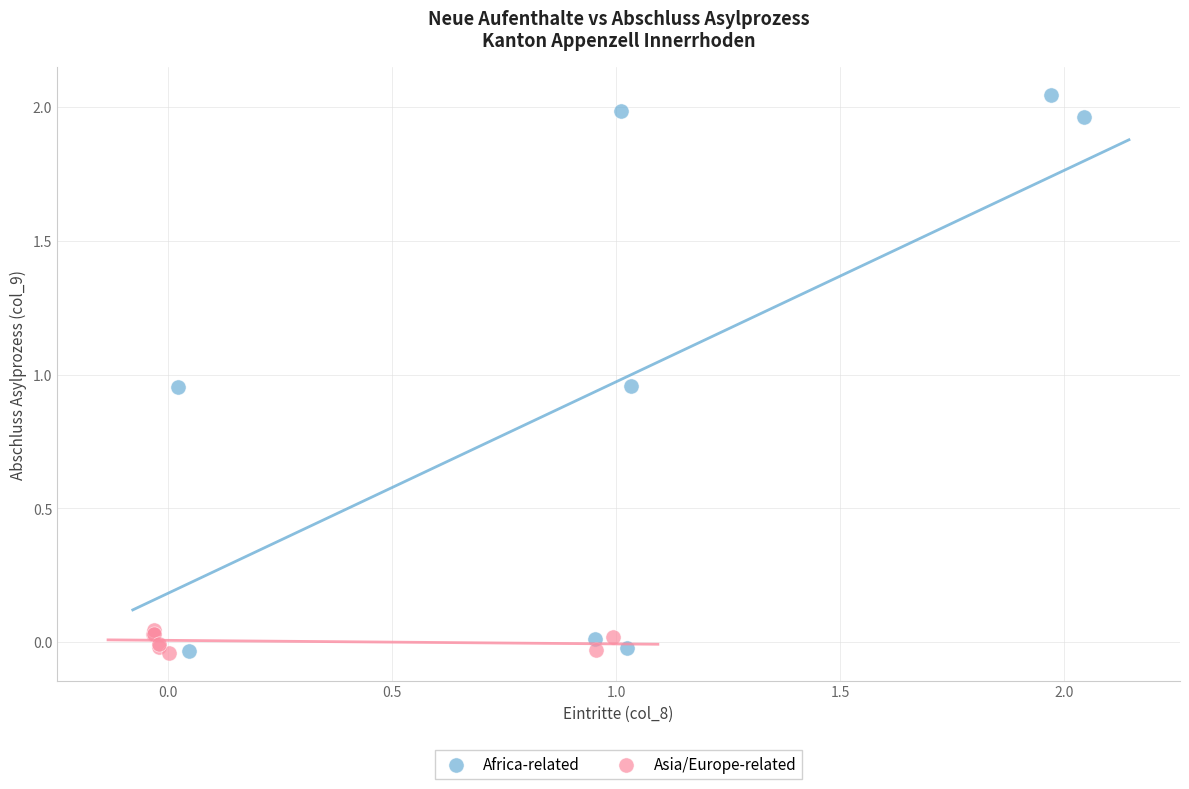

Which series reaches the maximum Y coordinate?

Africa-related